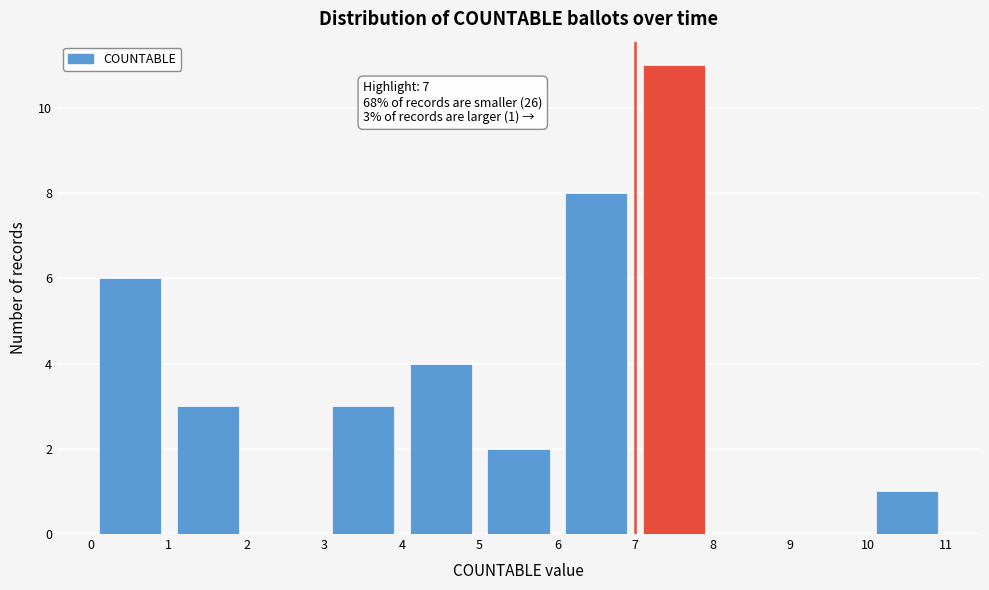

Over which range of the x-axis is the bar tallest?

7 to 8